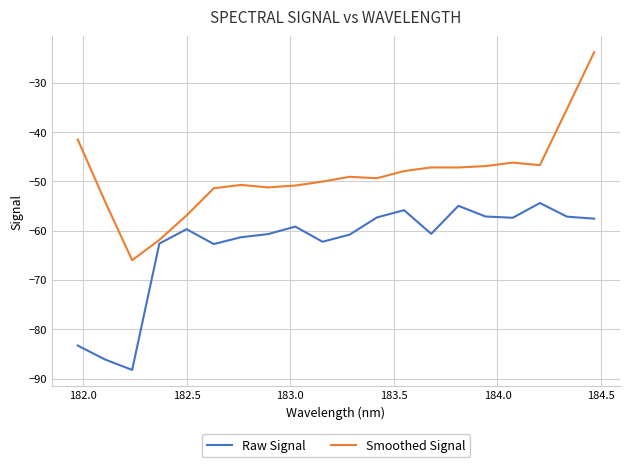

What is the sum of all Smoothed Signal values?

-974.7